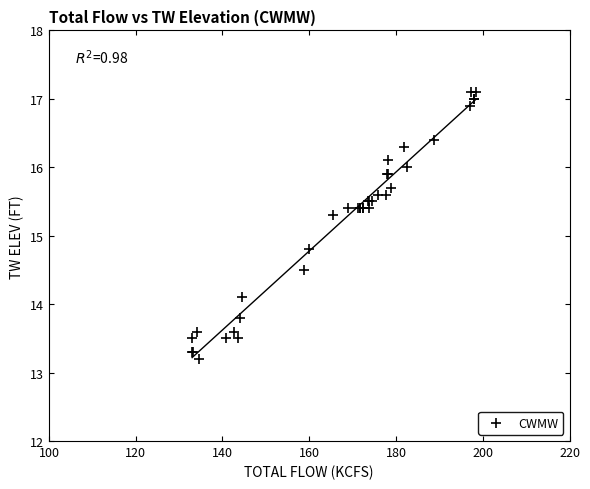

What Y value in the scatter plot is closest to 15?

14.8